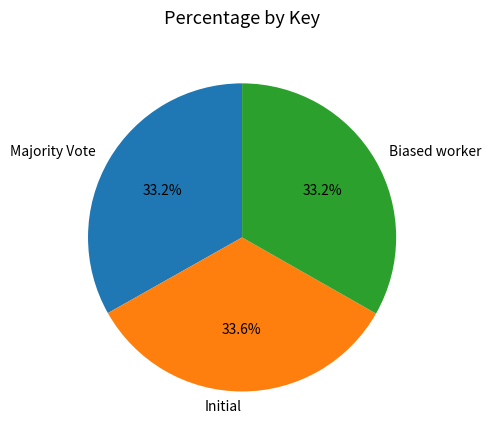

To the nearest percent, what percentage of the pie is Initial?

34%